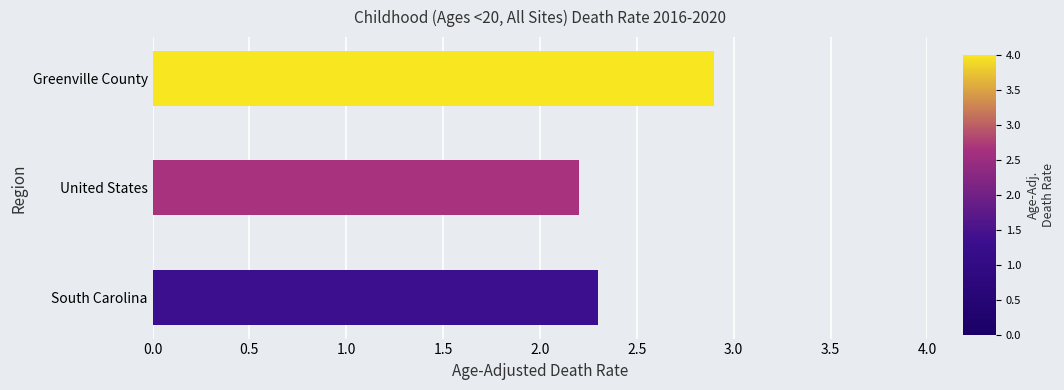

Which label corresponds to the largest value in the chart?

Greenville County